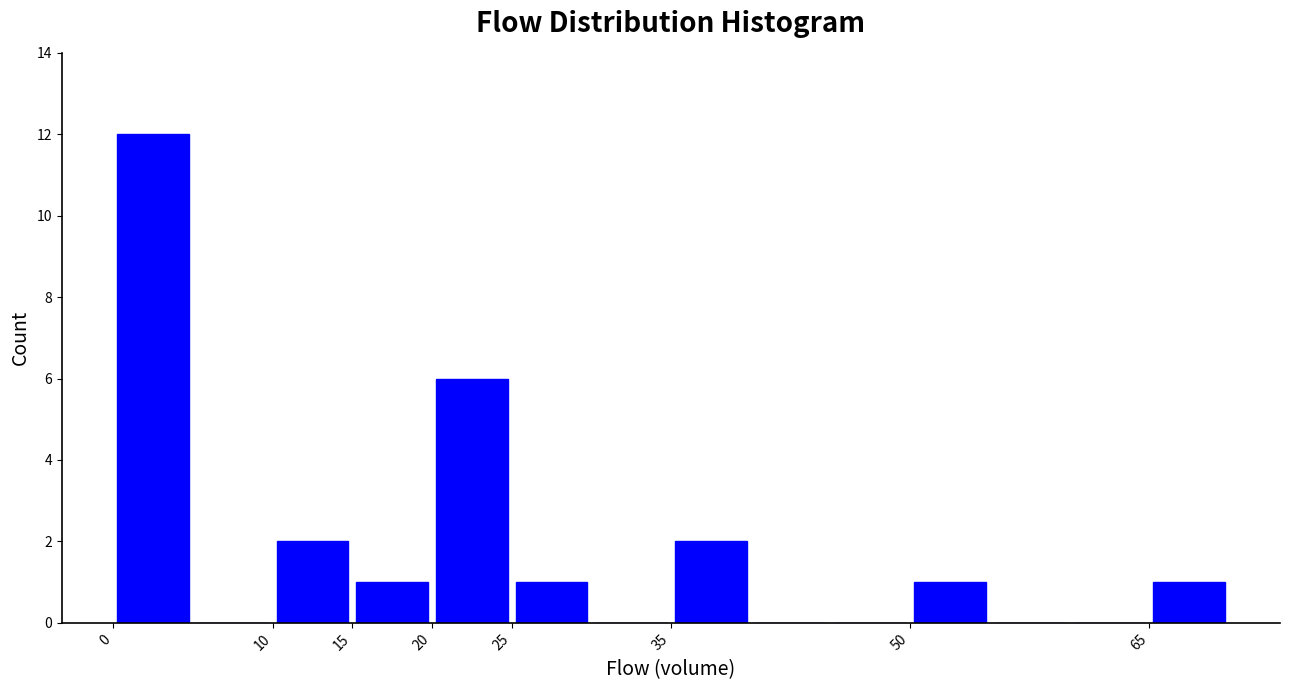

Reading left to right, list every bar in this chart as the range it spans on the x-axis followed by its height. The values are not printed on the chart, so give them approximately, as read against the axis.

0 to 5: 12
5 to 10: 0
10 to 15: 2
15 to 20: 1
20 to 25: 6
25 to 30: 1
30 to 35: 0
35 to 40: 2
40 to 45: 0
45 to 50: 0
50 to 55: 1
55 to 60: 0
60 to 65: 0
65 to 70: 1